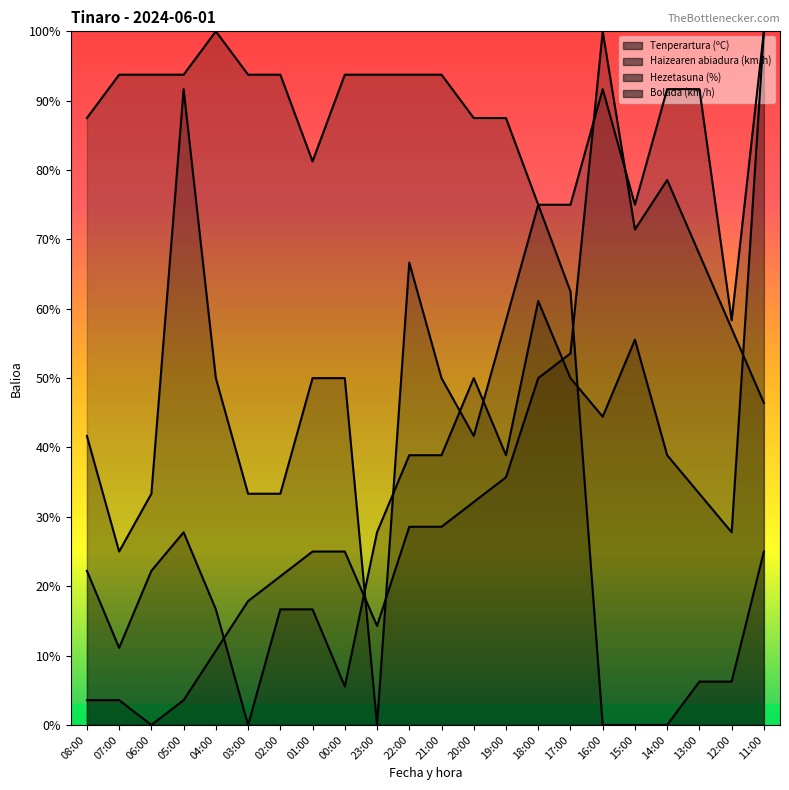

What are all the series names shown in the legend?

Tenperartura (ºC), Haizearen abiadura (km/h), Hezetasuna (%), Bolada (km/h)